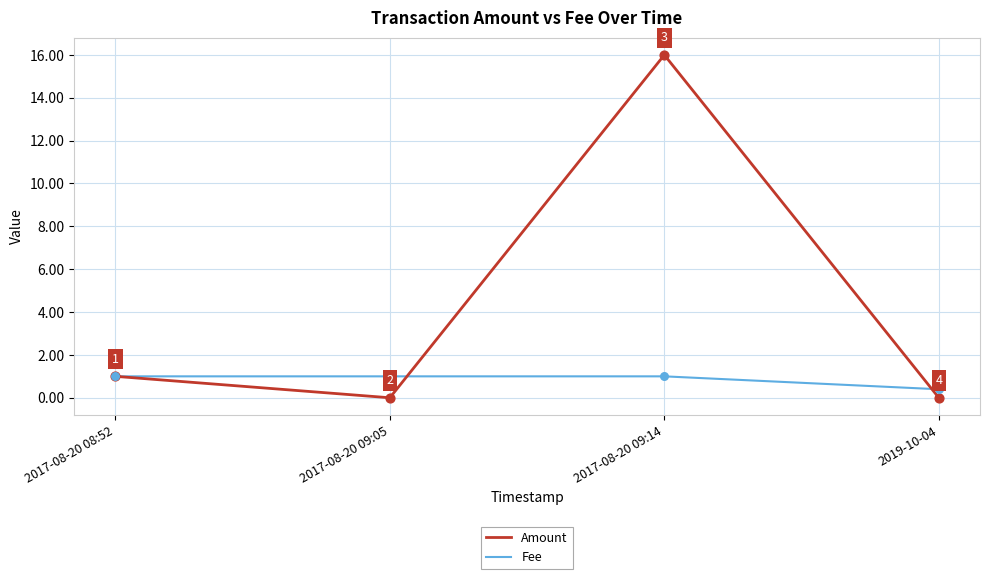

Between 2017-08-20 09:14 and 2019-10-04, which series saw the biggest shift?

Amount